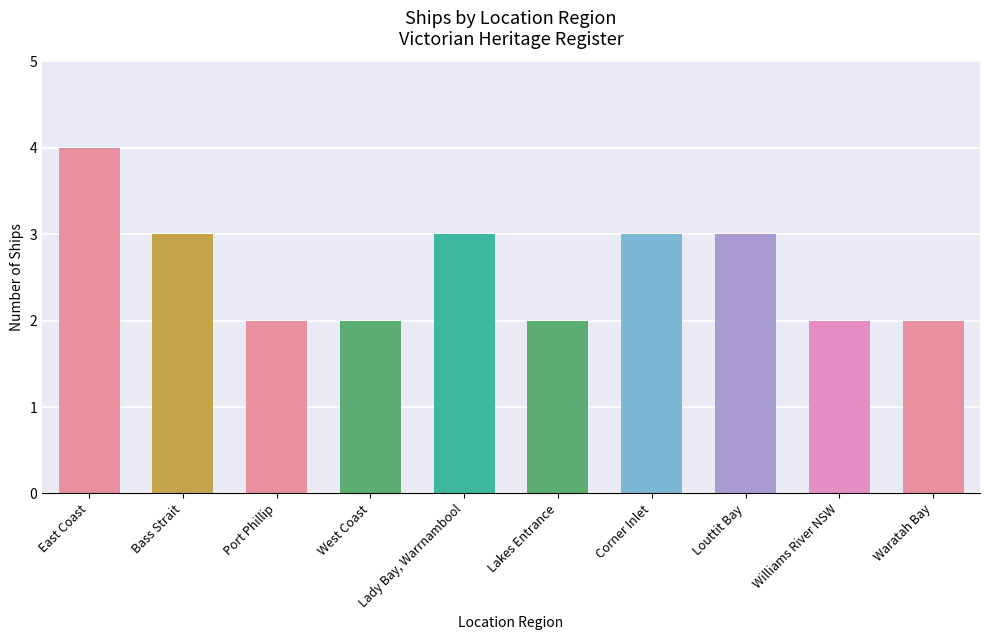

The chart shows a value of 5 at Louttit Bay. True or false?

False